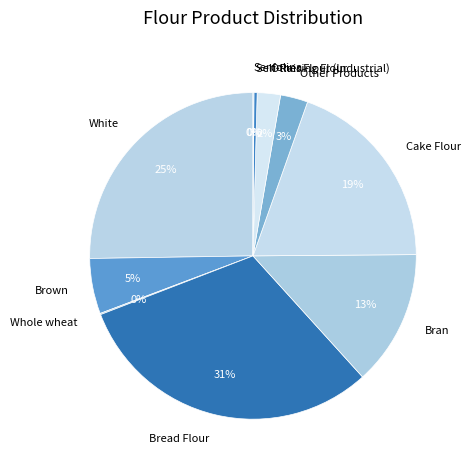

To the nearest percent, what percentage of the pie is Brown?

5%